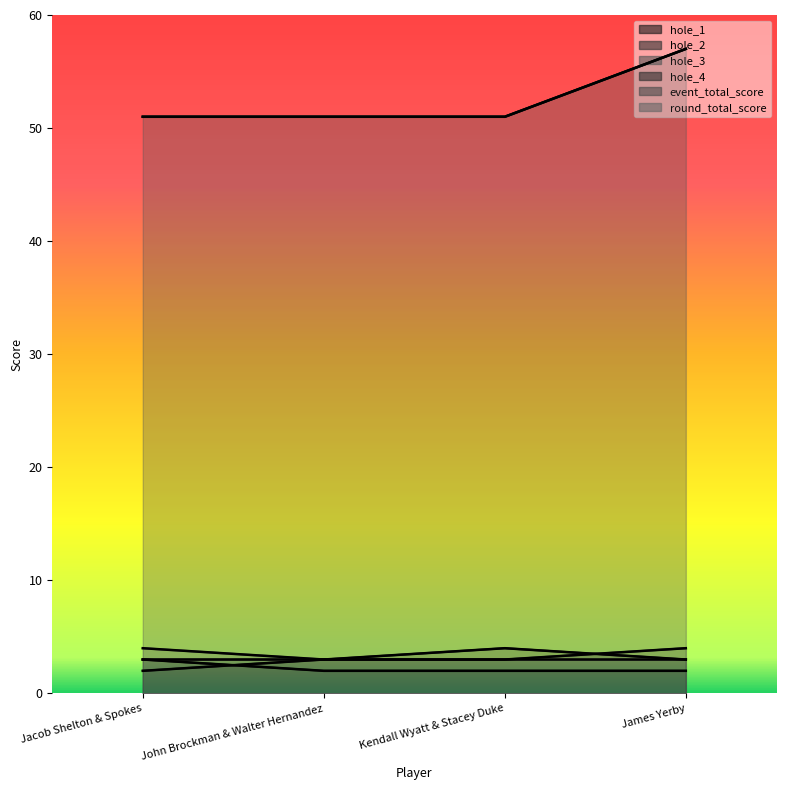

Reading left to right, transcribe all the data shown in this chart.

hole_1: 3	2	2	2
hole_2: 3	3	3	4
hole_3: 4	3	3	3
hole_4: 2	3	4	3
event_total_score: 51	51	51	57
round_total_score: 51	51	51	57